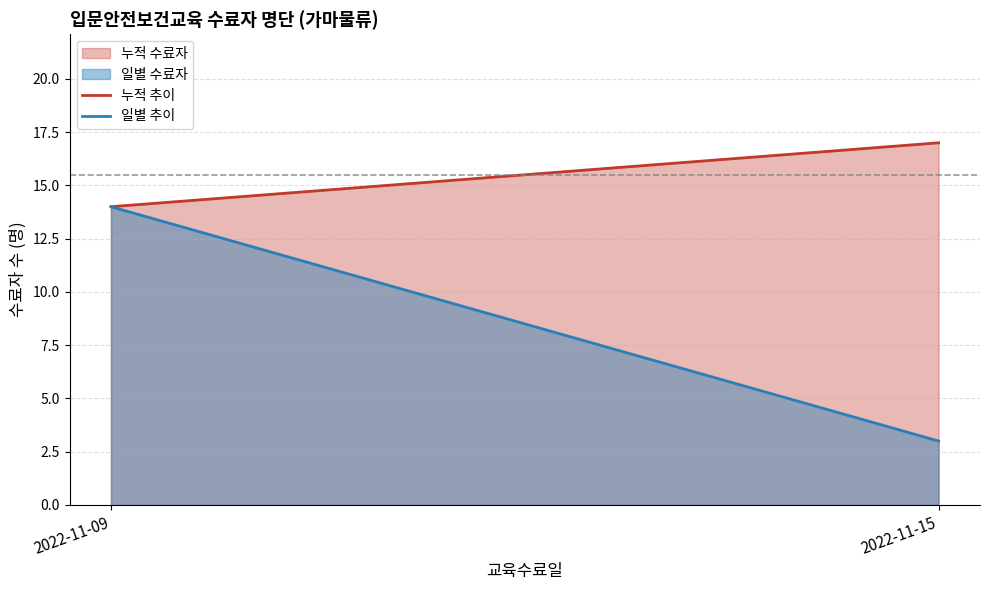

What is the average value of the 누적 추이 series?

16